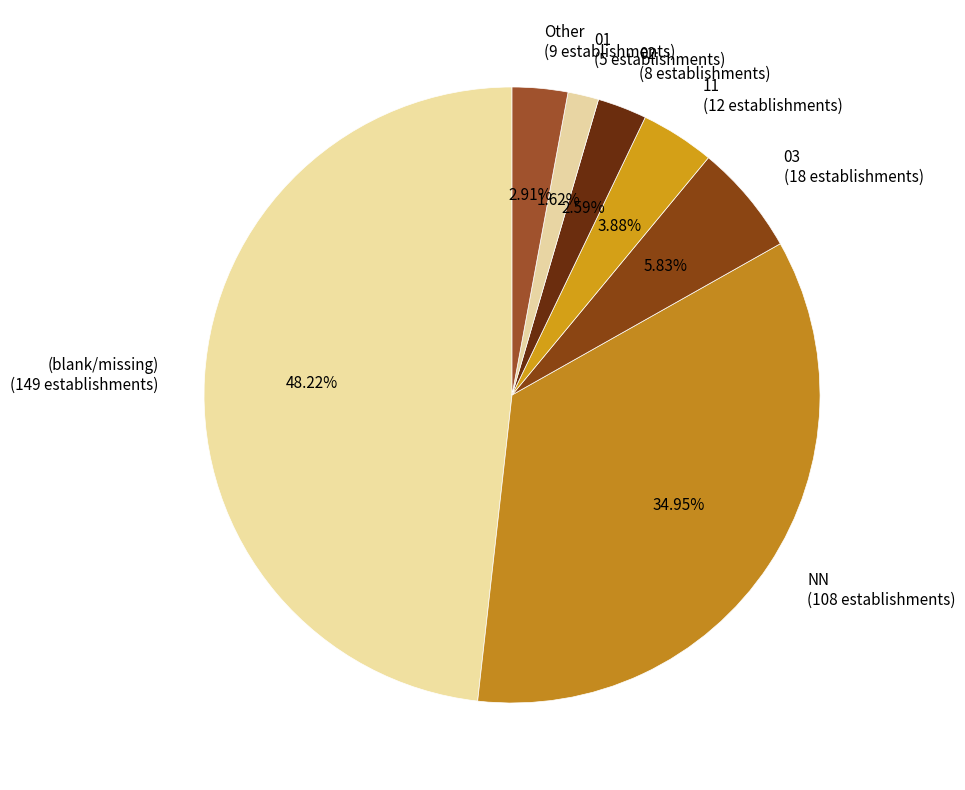

Is there a majority slice in this chart?

No